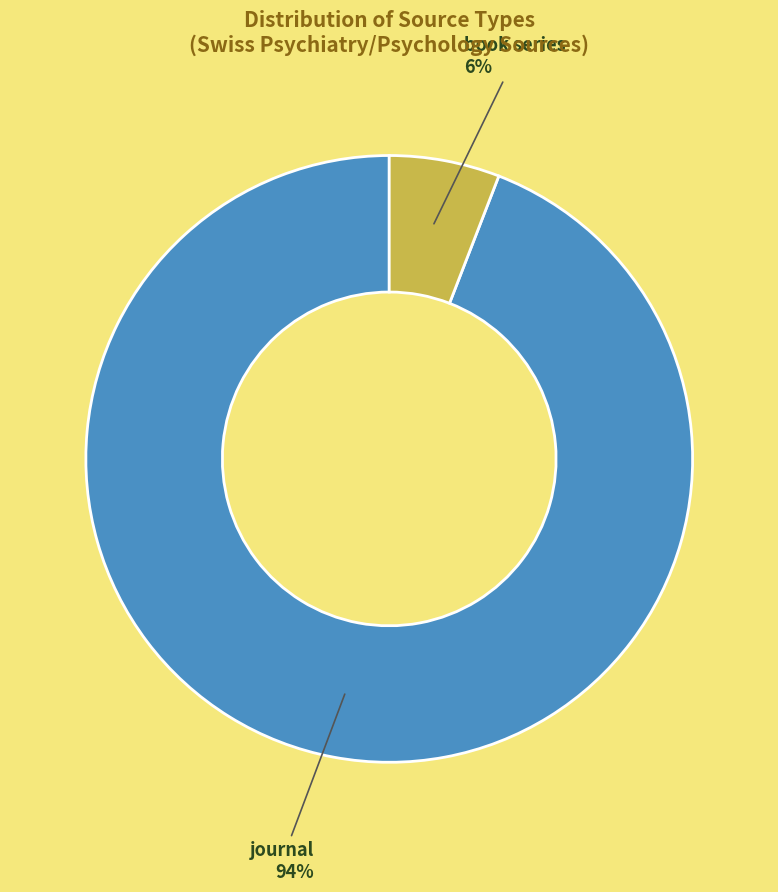

To the nearest percent, what portion does book series represent?

6%